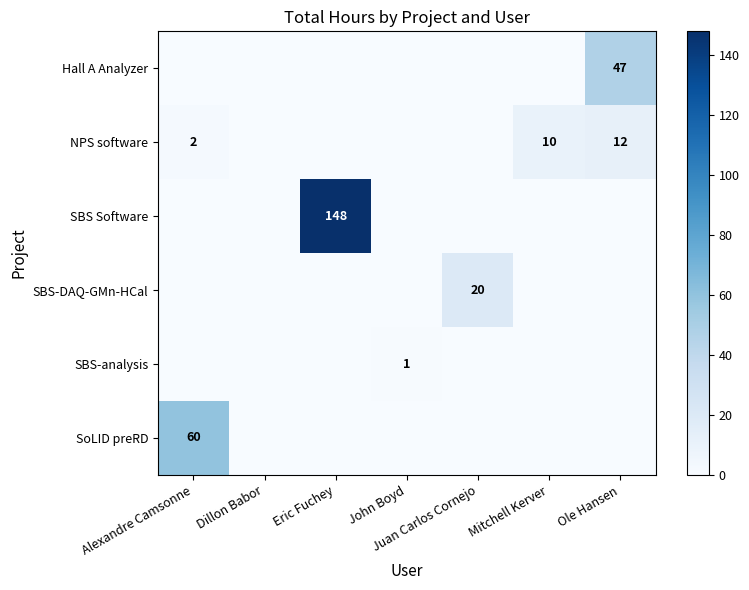

The value of NPS software at Alexandre Camsonne is 2. True or false?

True